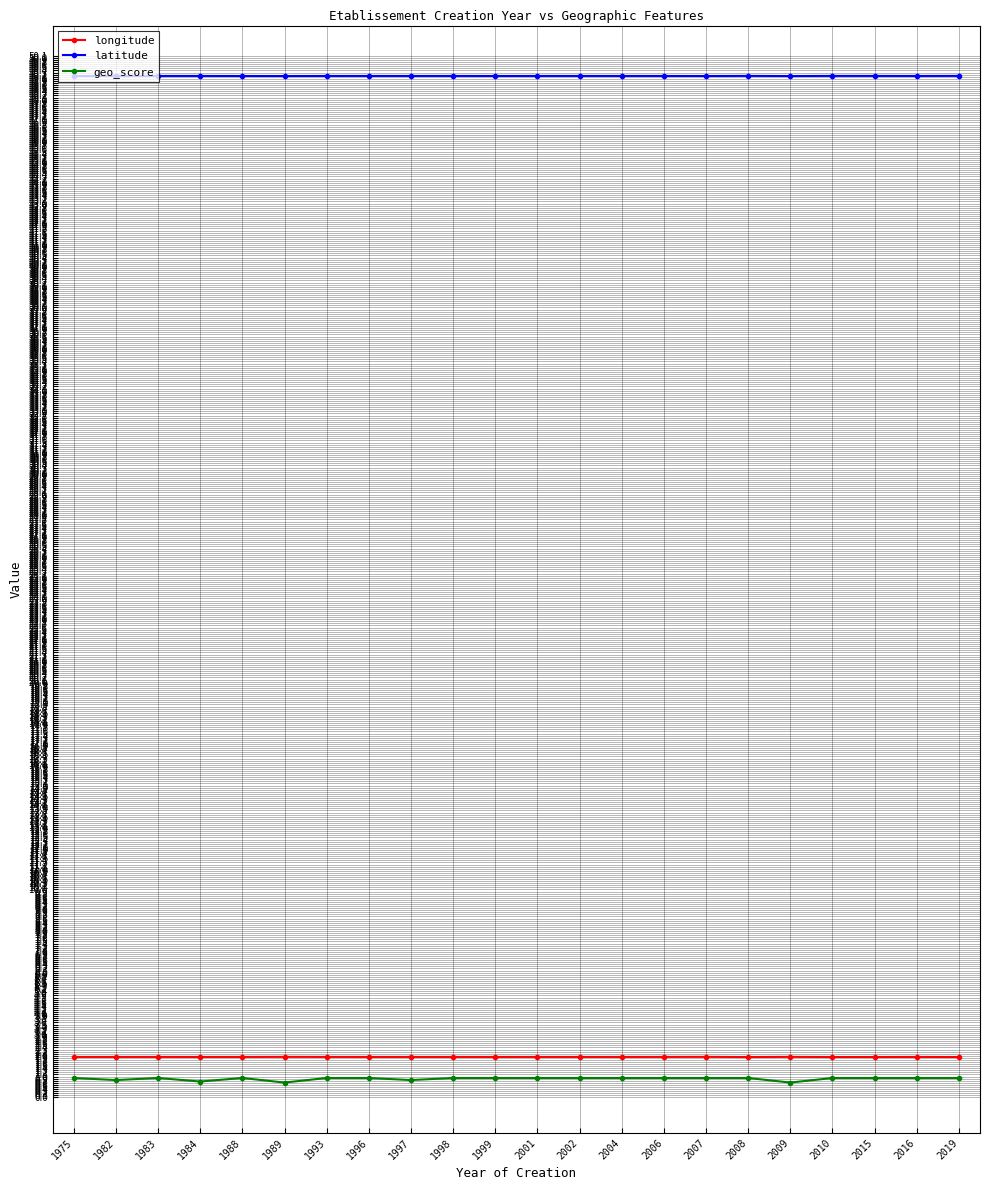

True or false: geo_score and latitude cross at least once.

False